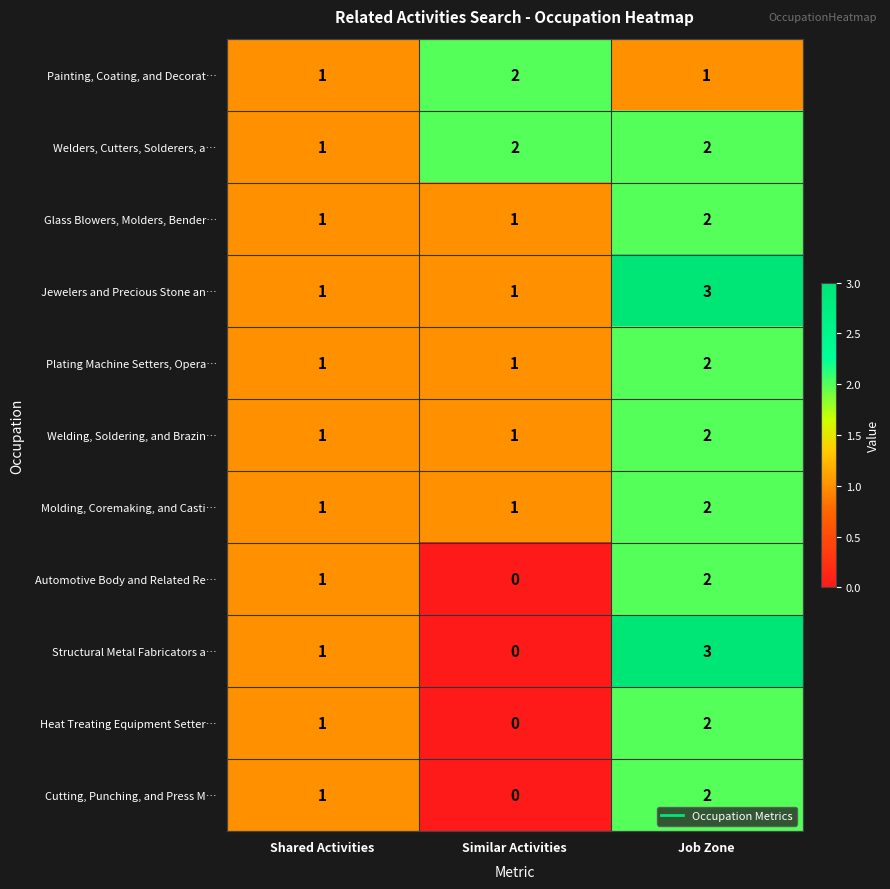

Which series has the largest range (max minus min)?

Structural Metal Fabricators a…